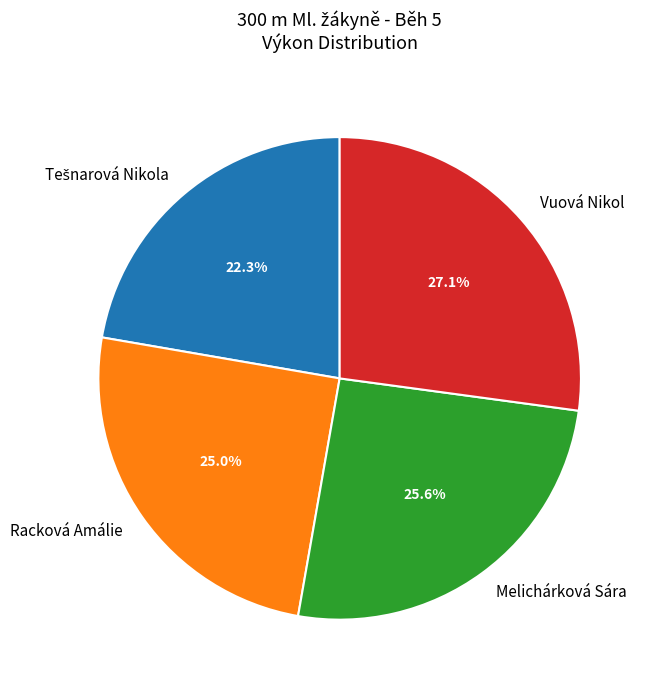

Which slice is the largest?

Vuová Nikol